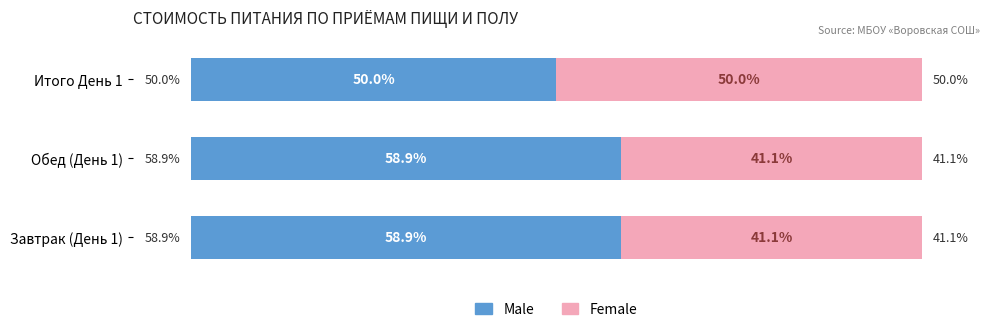

At which label is Male closest to 54?

Итого День 1